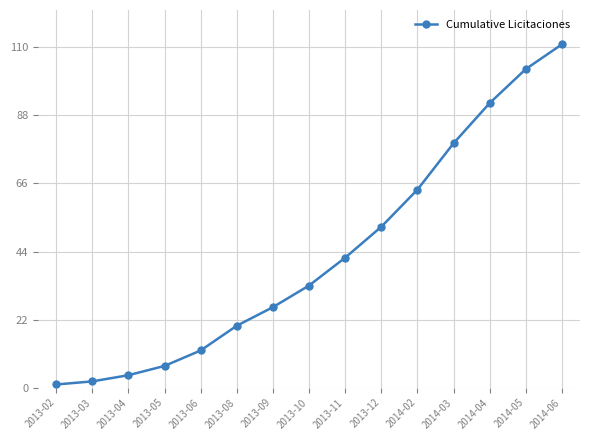

What is the maximum value shown in the chart?

111